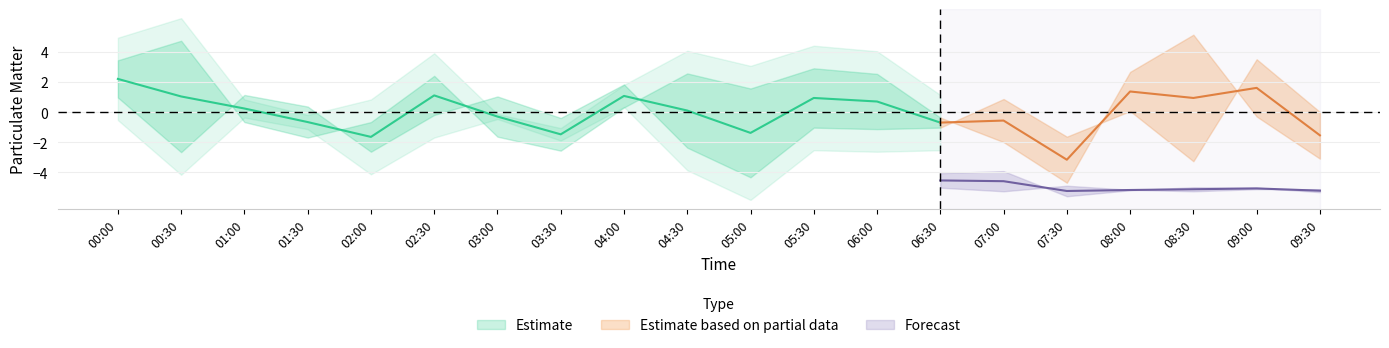

In P1_upper, how many points are higher than both neighbors (excluding endpoints)?

5